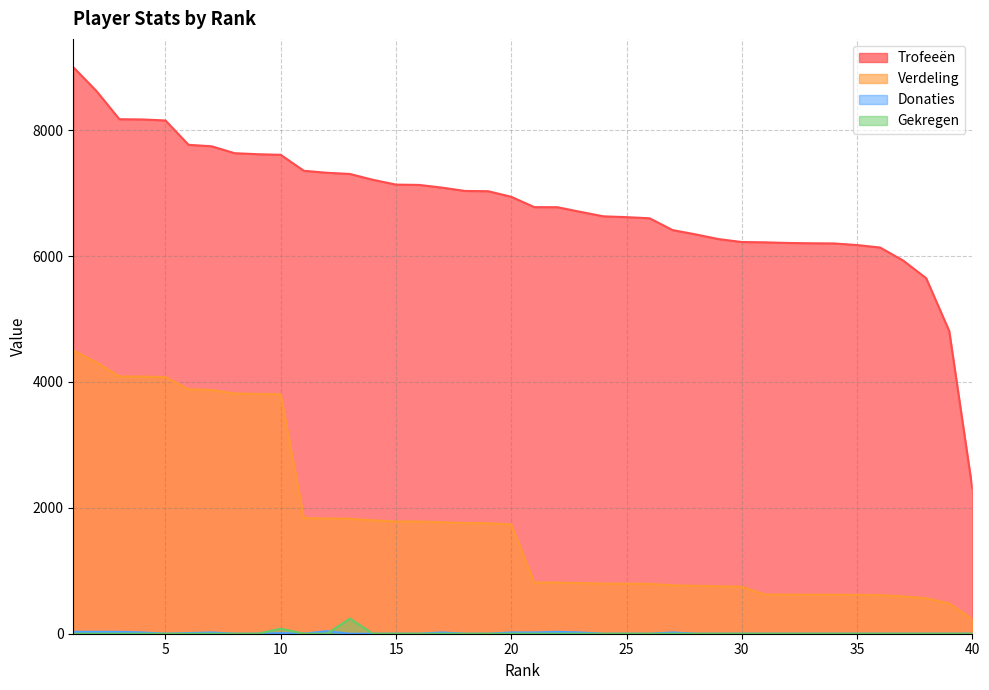

What is the sum of the Gekregen values at 18 and 13?

240